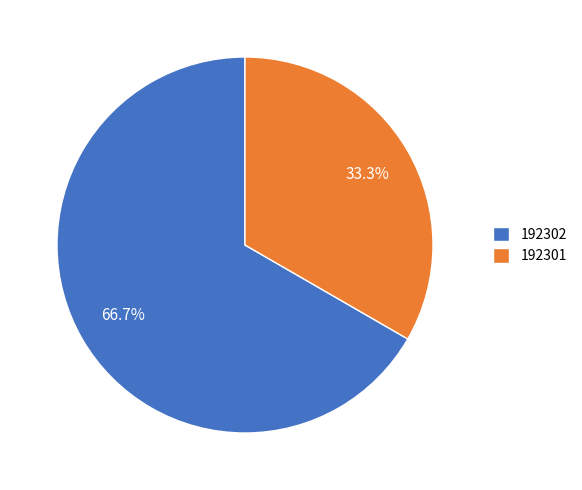

Which slice is the smallest?

192301